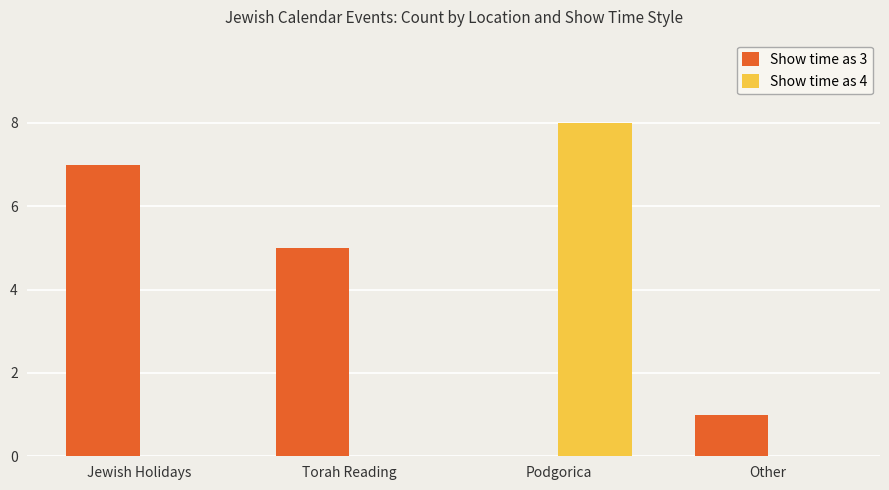

Does the chart contain stacked bars?

No